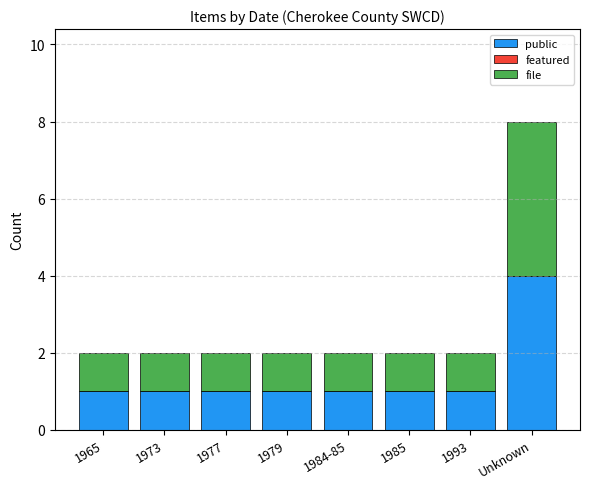

At which label does public reach its peak?

Unknown